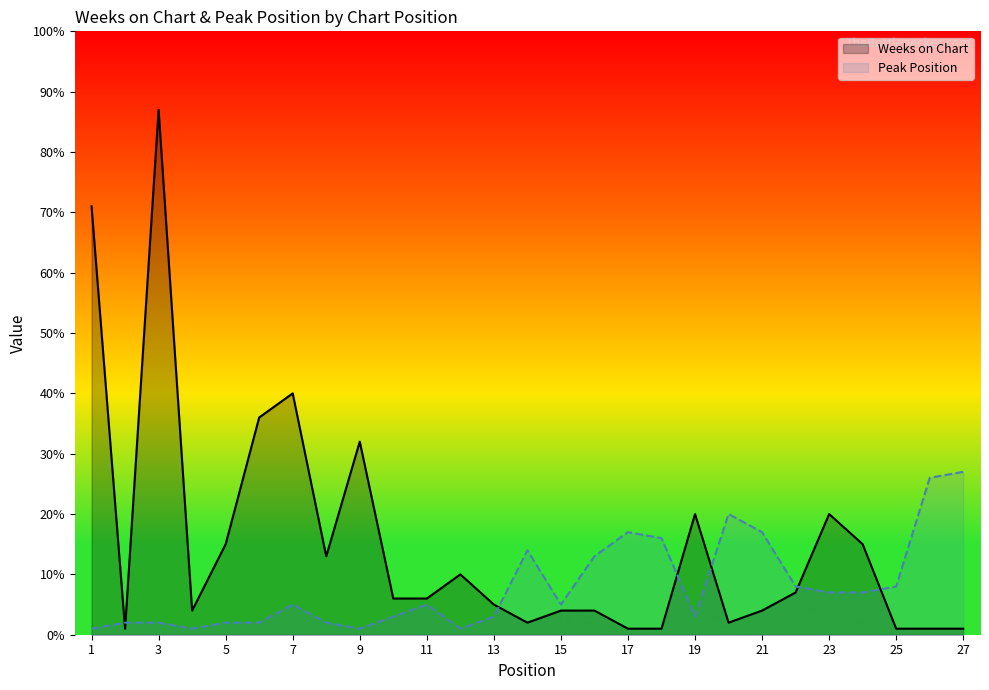

List the labels in order of Peak Position value, smallest first.

1, 4, 9, 12, 2, 3, 5, 6, 8, 10, 13, 19, 7, 11, 15, 23, 24, 22, 25, 16, 14, 18, 17, 21, 20, 26, 27